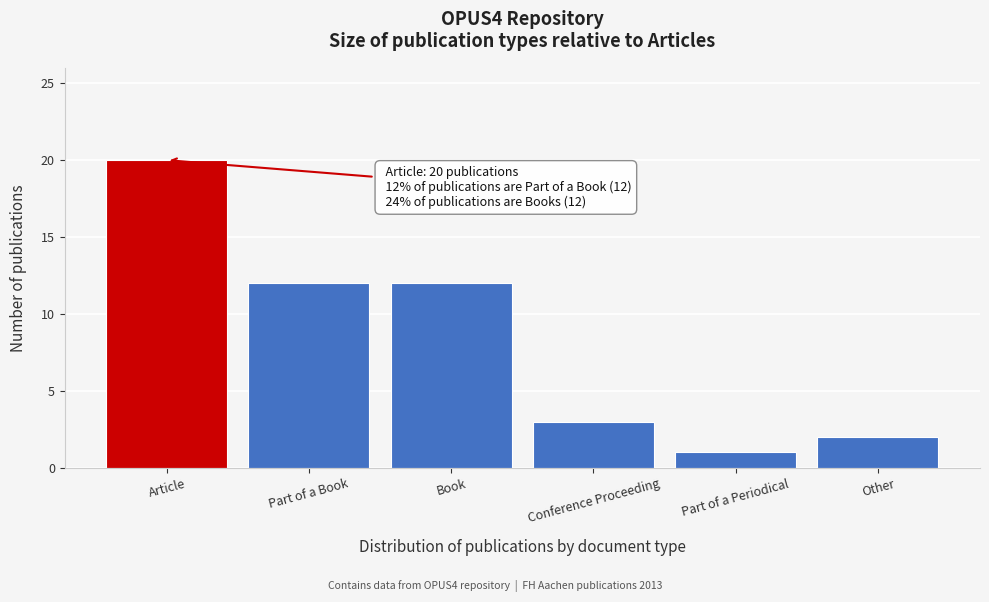

Reading left to right, what are all the values shown in this chart?

Article=20	Part of a Book=12	Book=12	Conference Proceeding=3	Part of a Periodical=1	Other=2